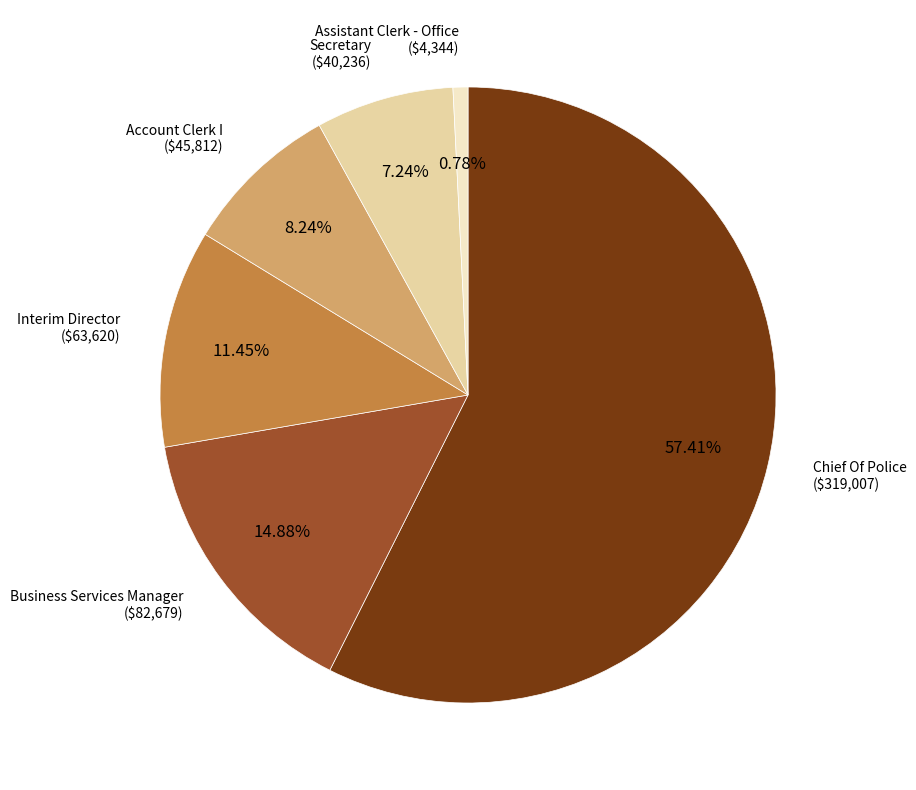

Which category has the biggest portion of the pie?

Chief Of Police